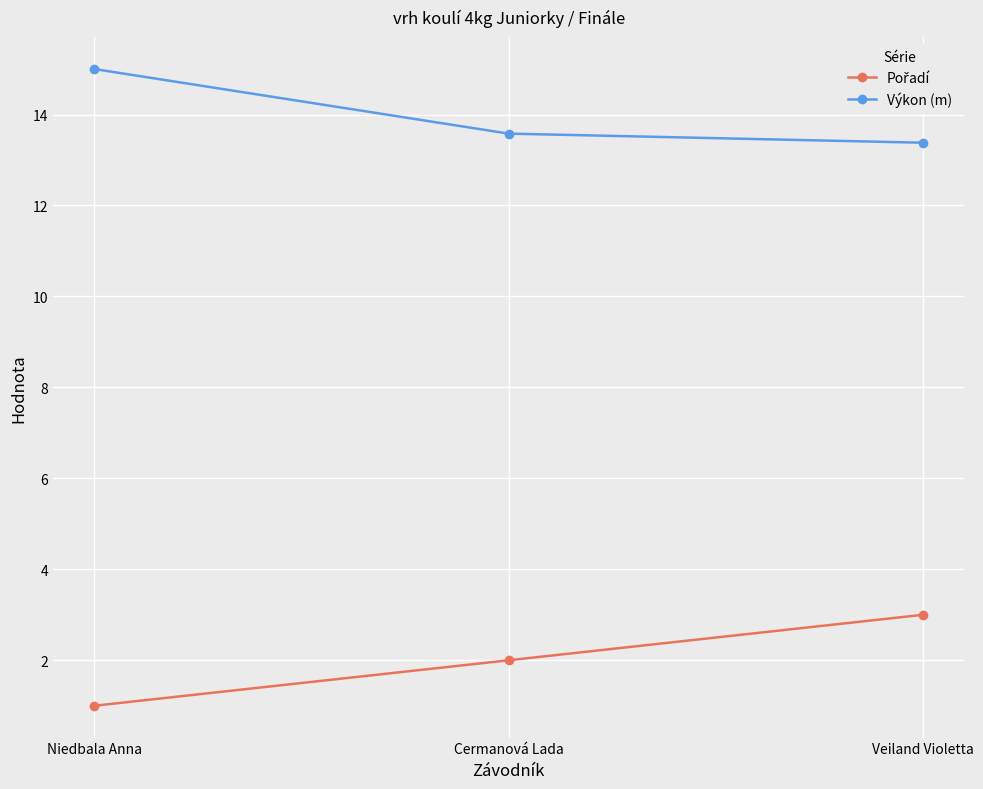

The value of Výkon (m) at Cermanová Lada is 2.8. True or false?

False